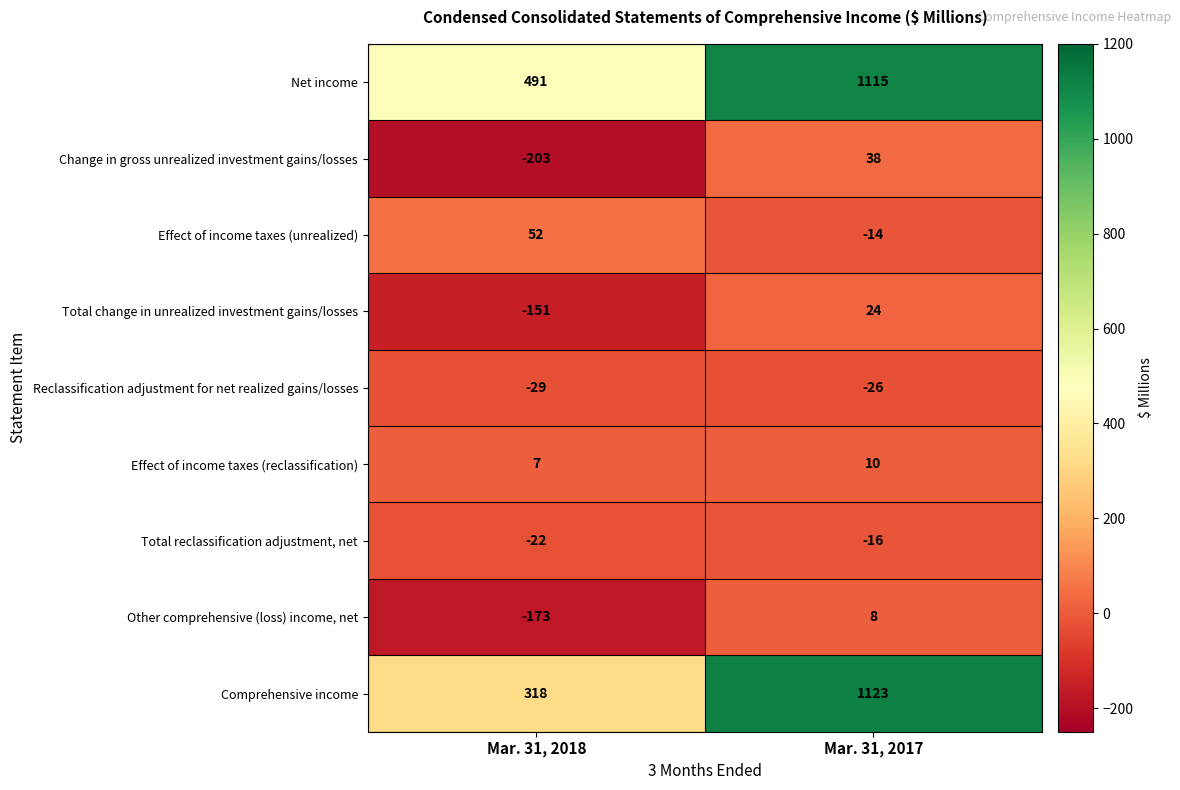

What is the minimum value shown in the chart?

-203